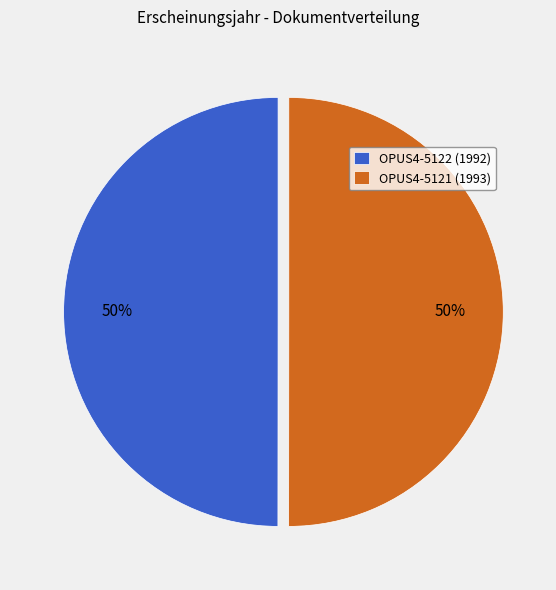

The OPUS4-5121 (1993) slice represents 39% of the pie. True or false?

False